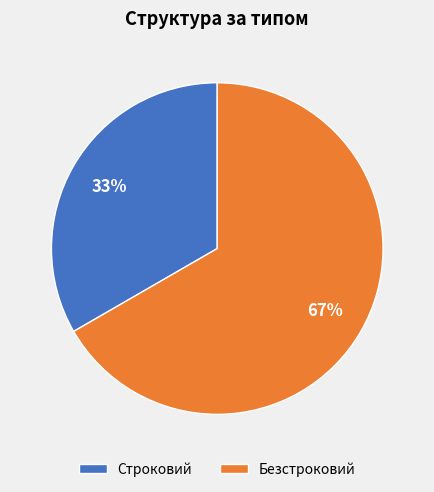

To the nearest percent, what is the average slice percentage?

50%